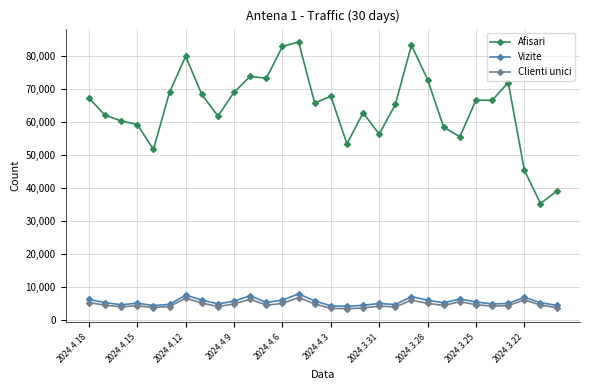

What is the greatest value displayed?

84286